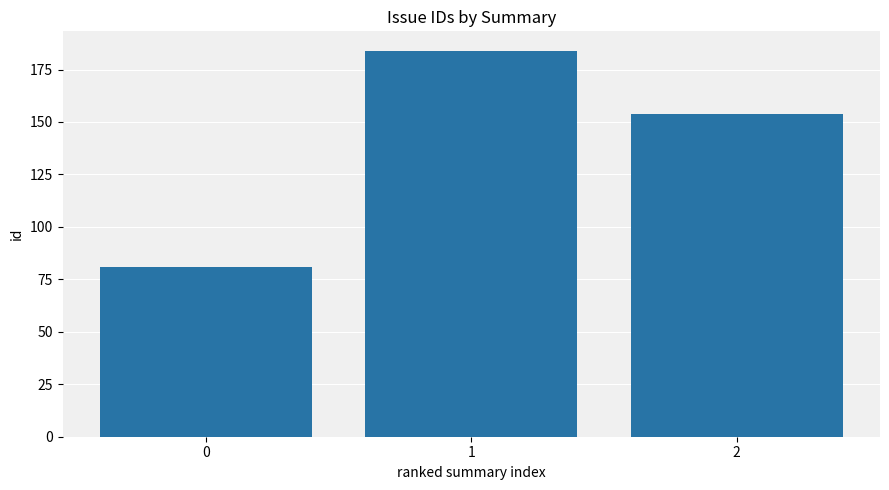

What is the value of the 2nd bar from the left?

184